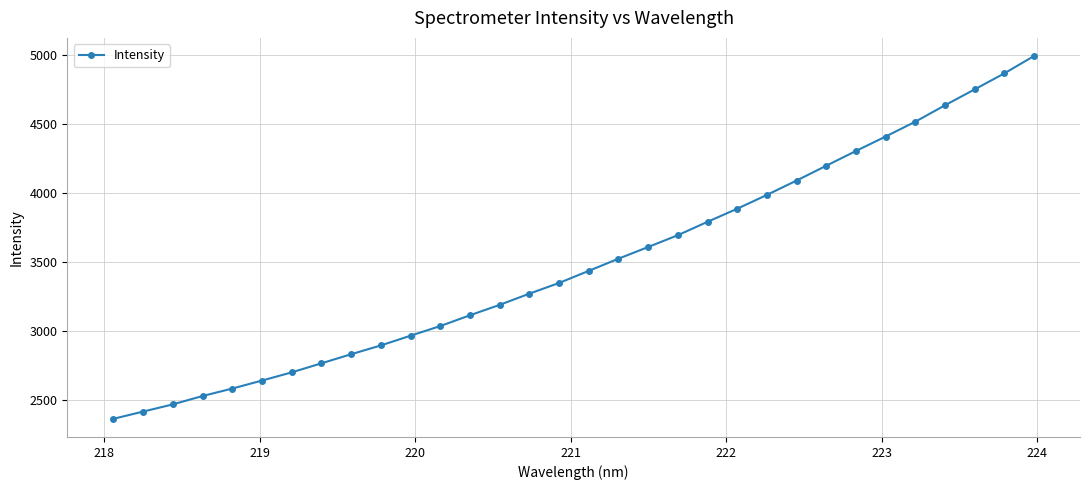

What is the average value?

3494.3